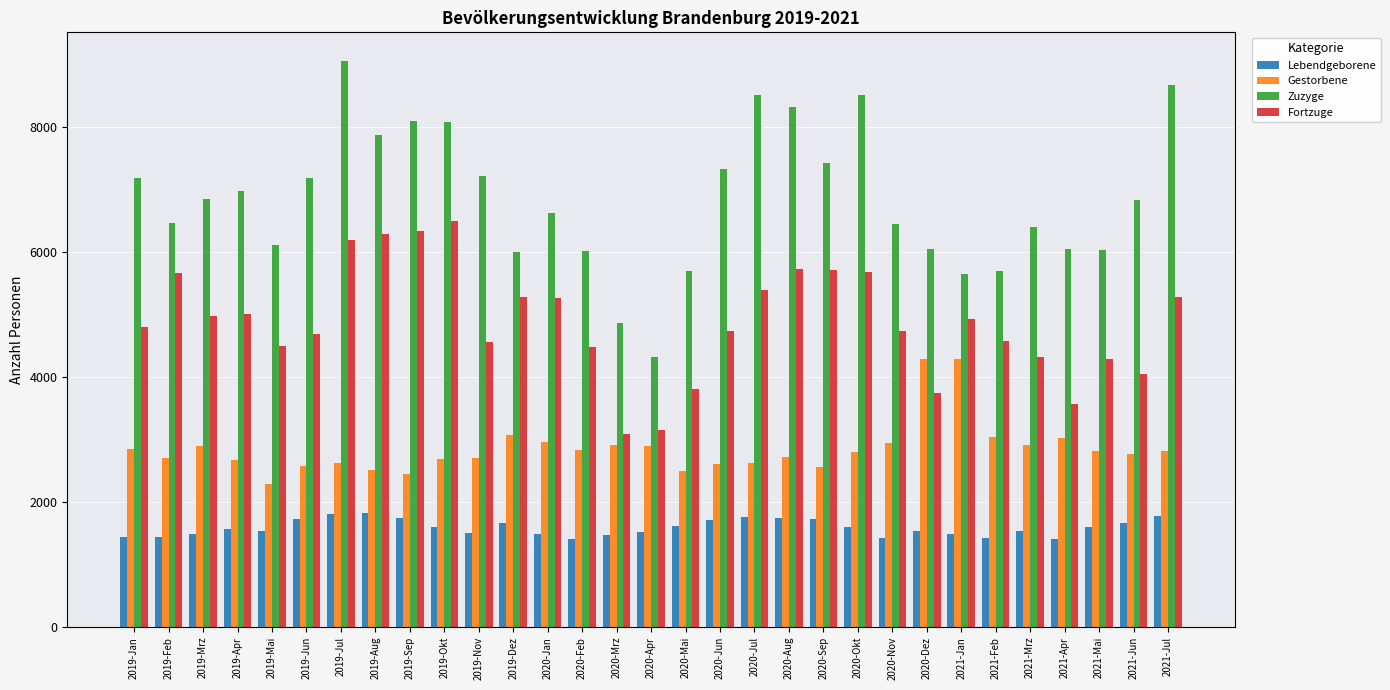

What are all the series names shown in the legend?

Lebendgeborene, Gestorbene, Zuzyge, Fortzuge